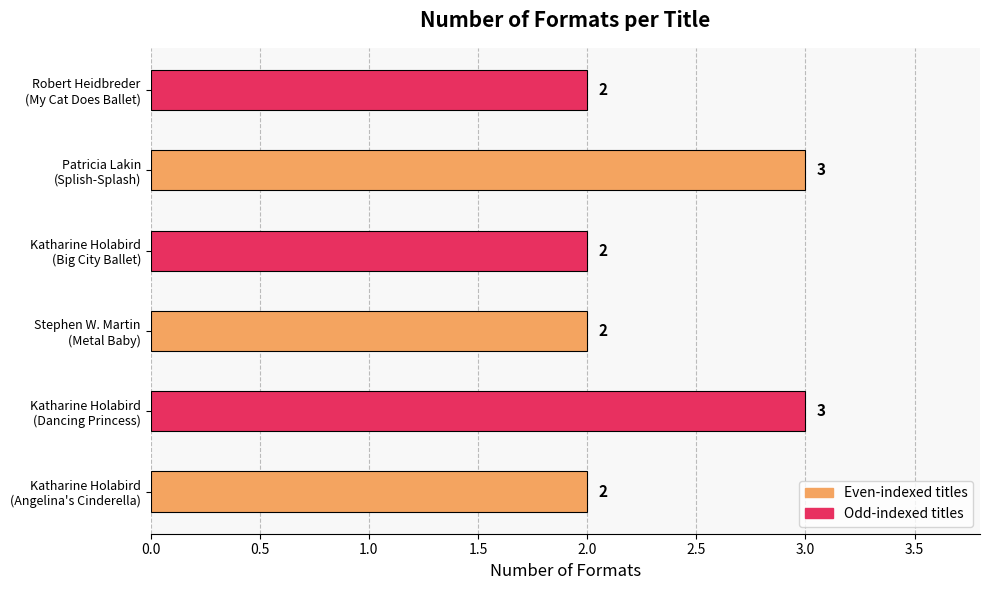

How many values are between 2 and 3?

6